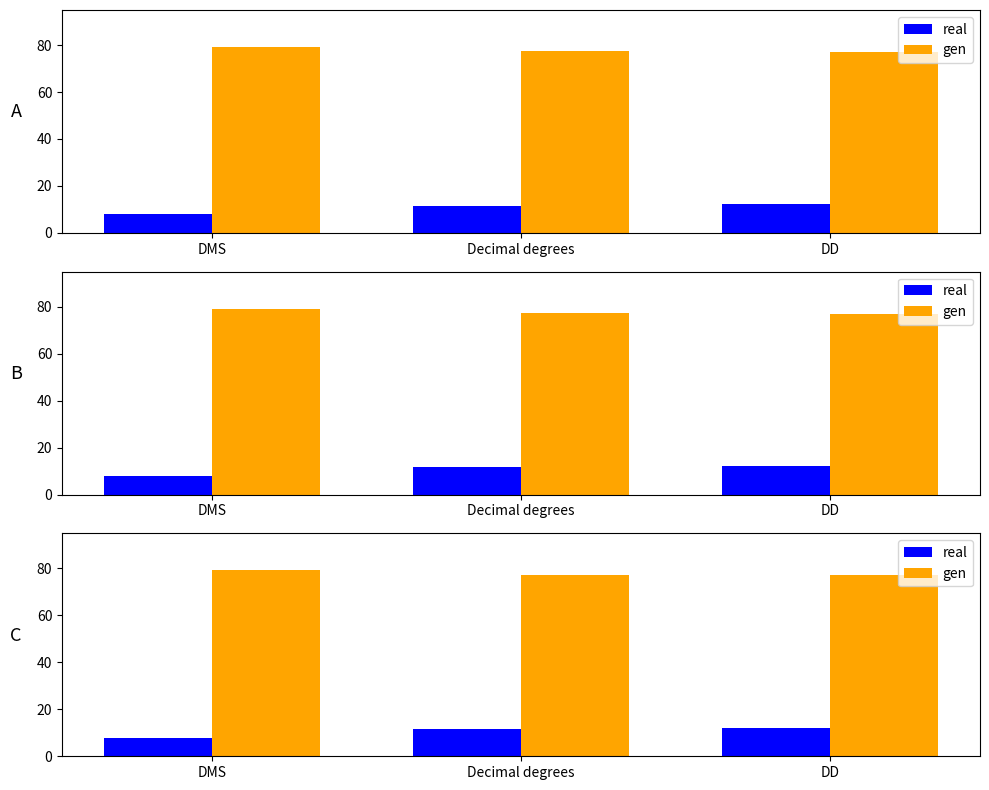

Which series has the largest total across all categories?

gen